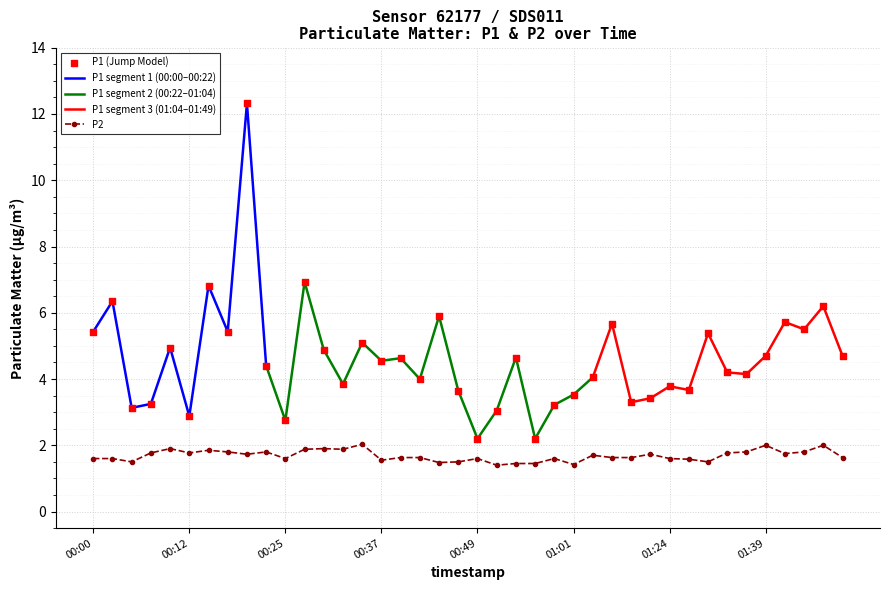

What is the total value across all series at 00:00?

7.0